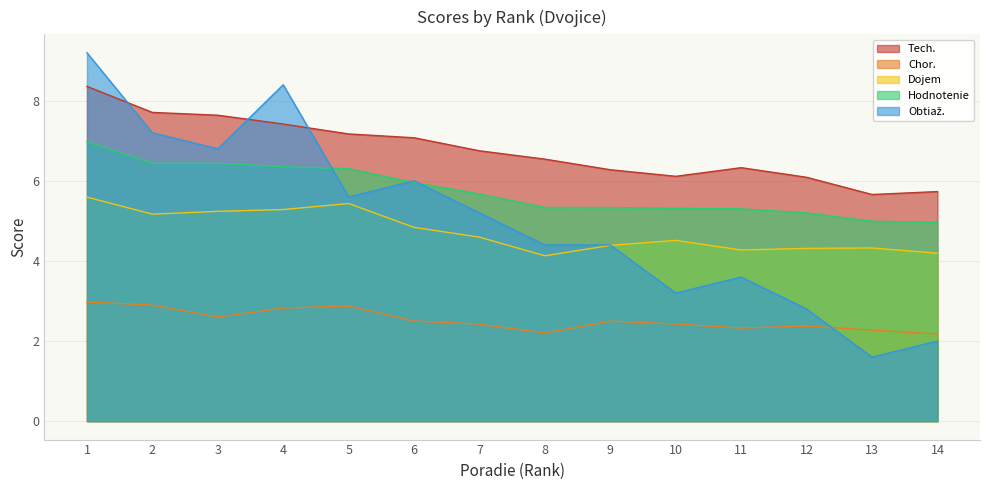

Which series has the largest total across all categories?

Tech.